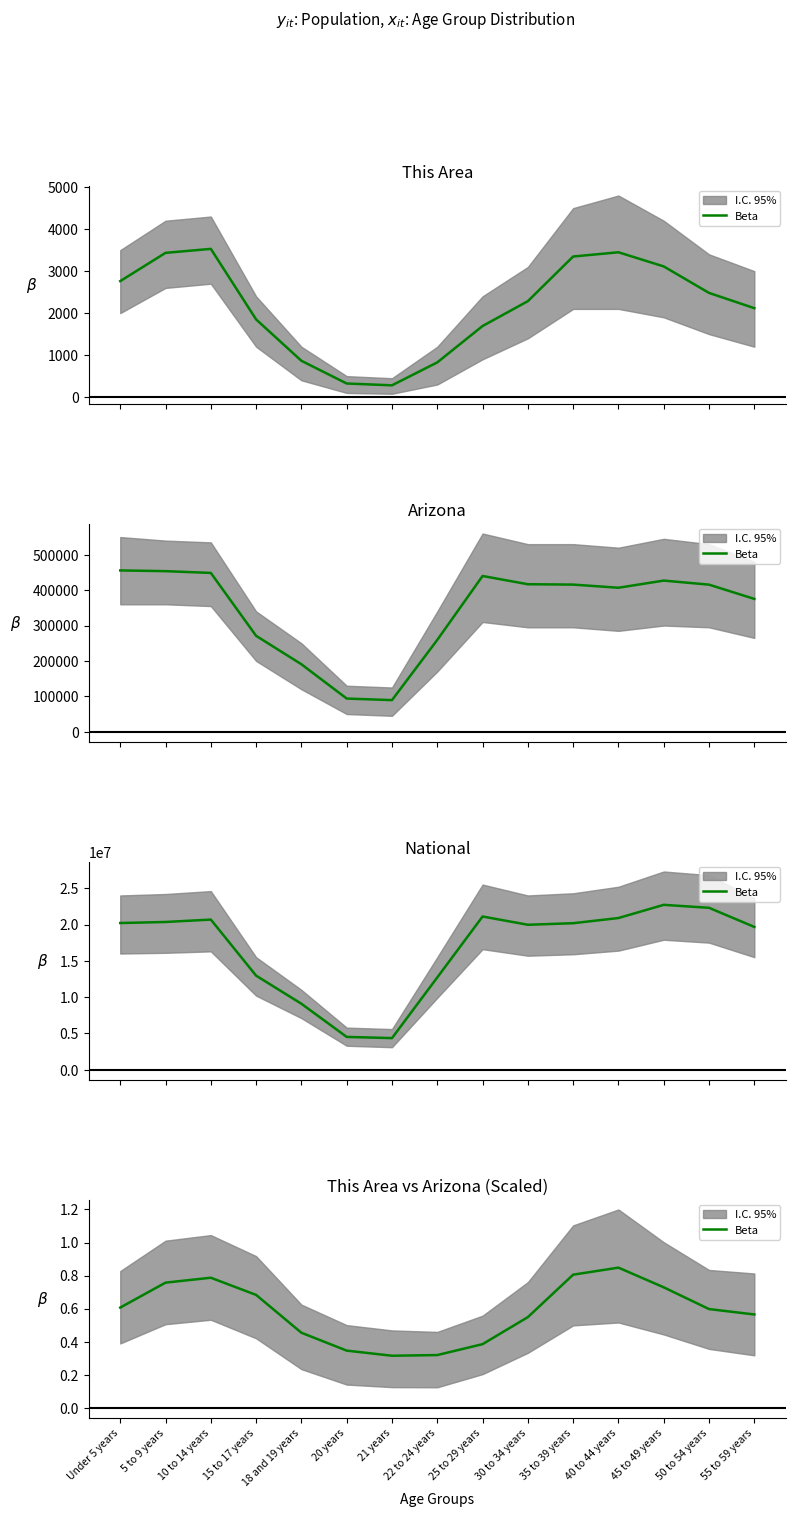

Reading right to left, what are all the values shown in this chart?

0.6	0.6	0.7	0.8	0.8	0.5	0.4	0.3	0.3	0.3	0.5	0.7	0.8	0.8	0.6